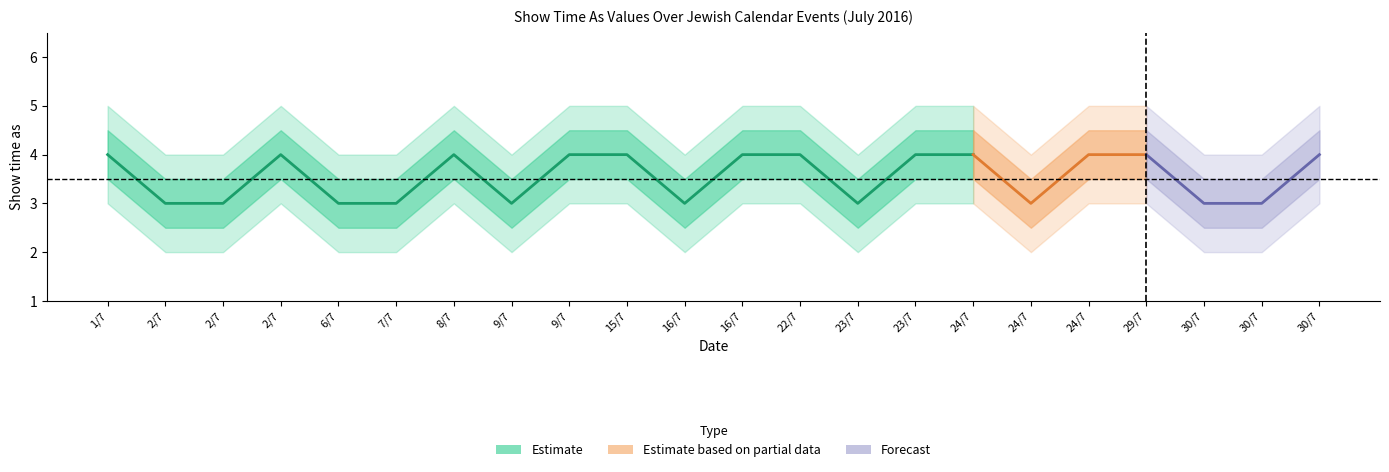

At which category is the sum across all series the highest?

1/7